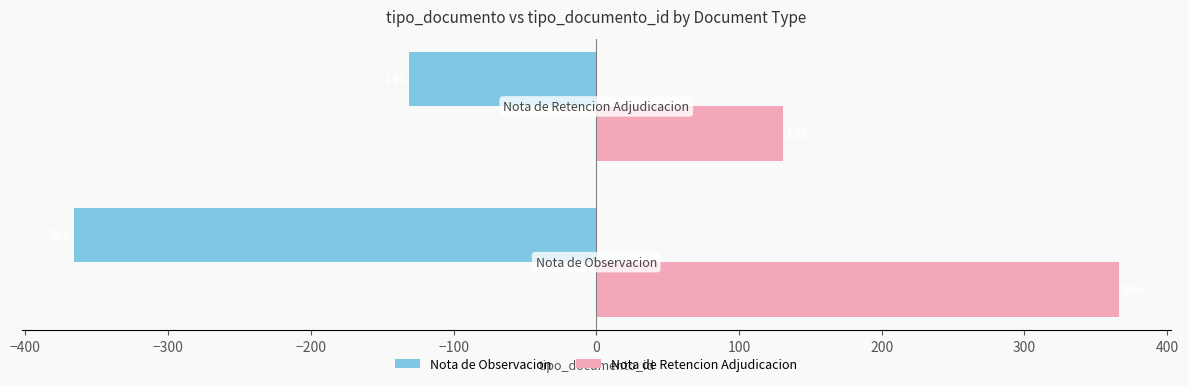

What is the highest value of the Nota de Retencion Adjudicacion series?

366